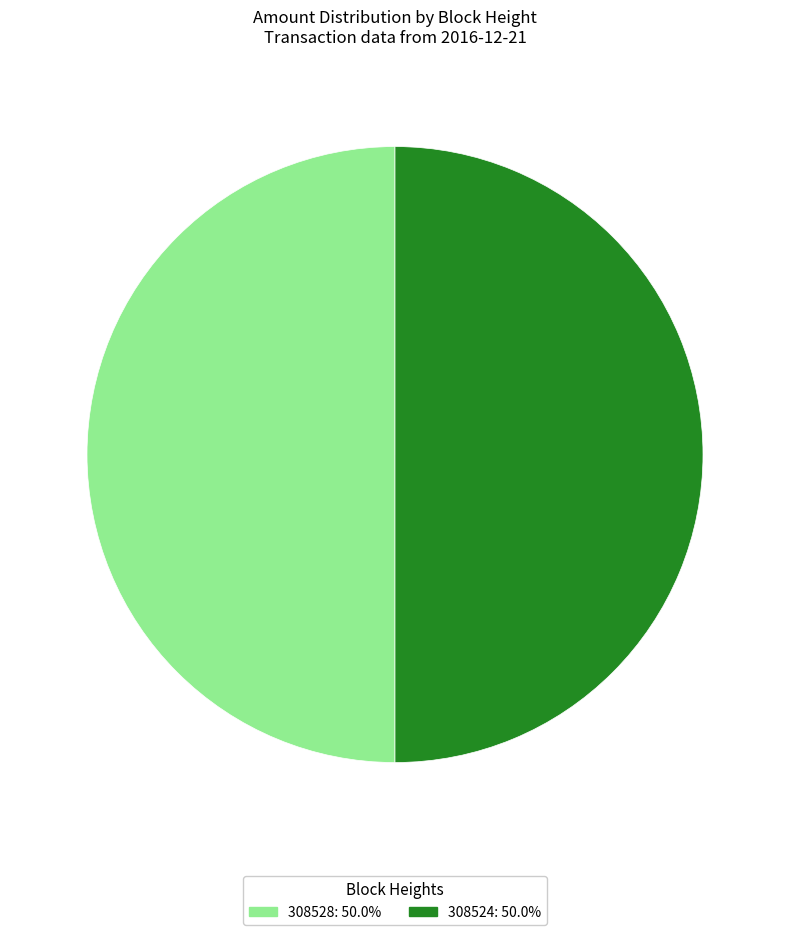

The 308528 slice represents 50% of the pie. True or false?

True